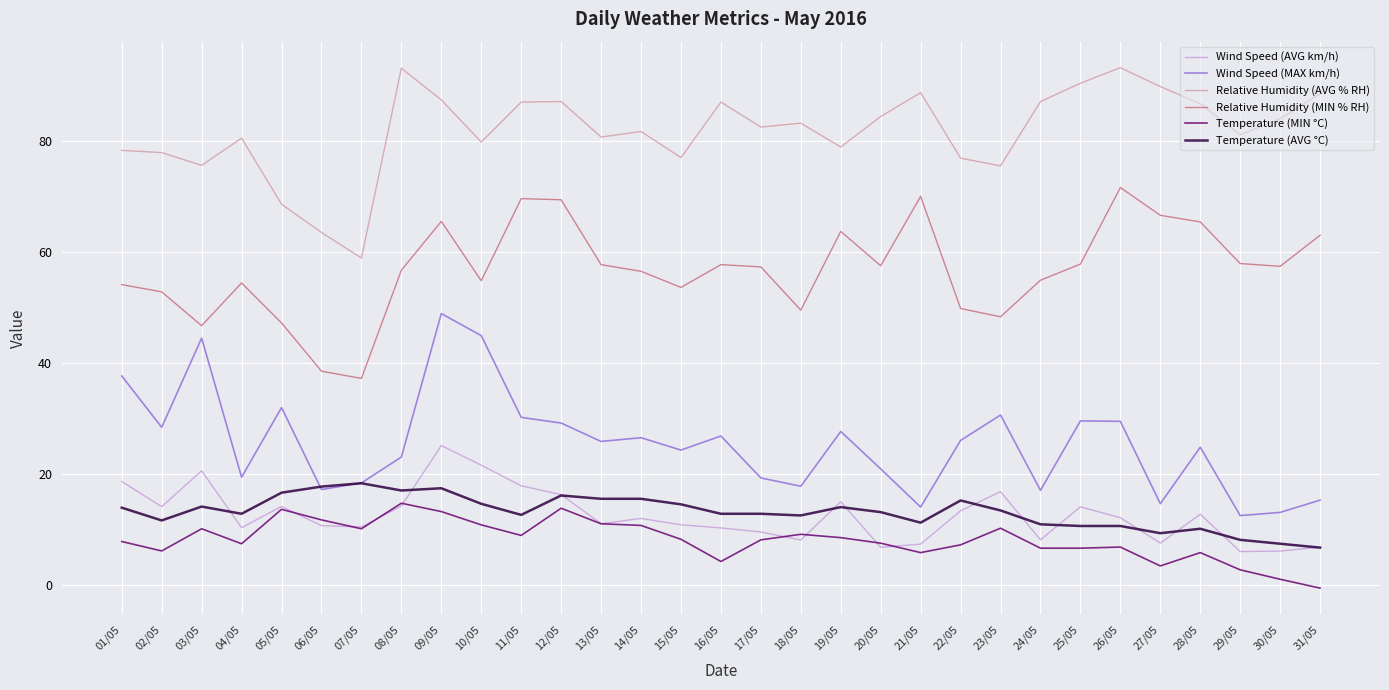

Is it true that Wind Speed (AVG km/h) equals 6.8 at 31/05?

True